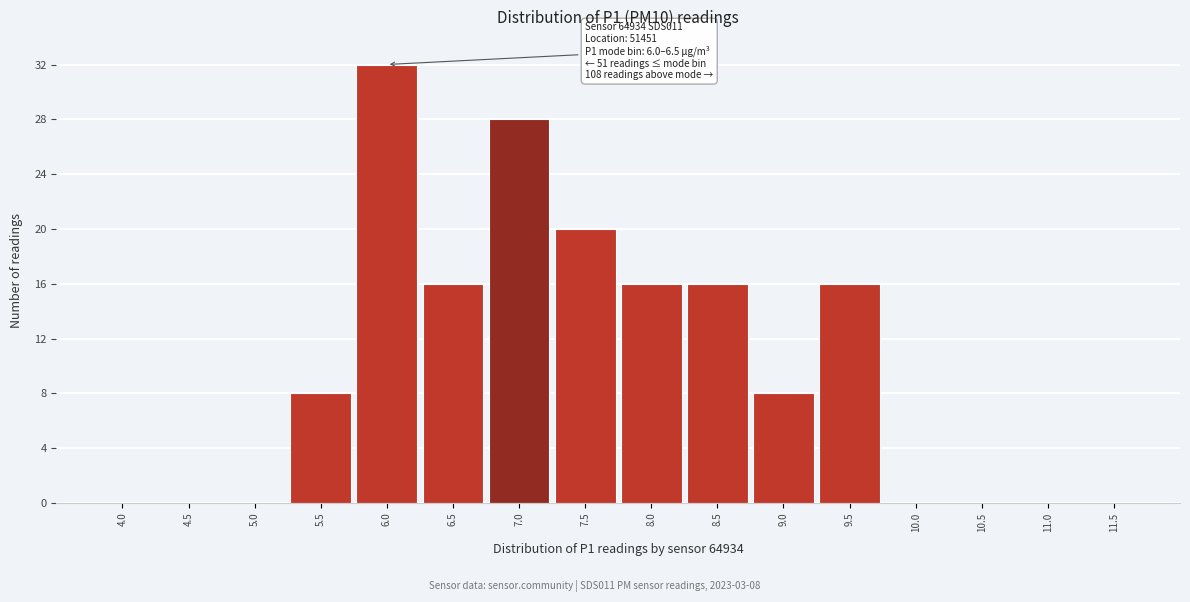

Reading left to right, extract all data points from this chart.

4.0=0	4.5=0	5.0=0	5.5=8	6.0=32	6.5=16	7.0=28	7.5=20	8.0=16	8.5=16	9.0=8	9.5=16	10.0=0	10.5=0	11.0=0	11.5=0